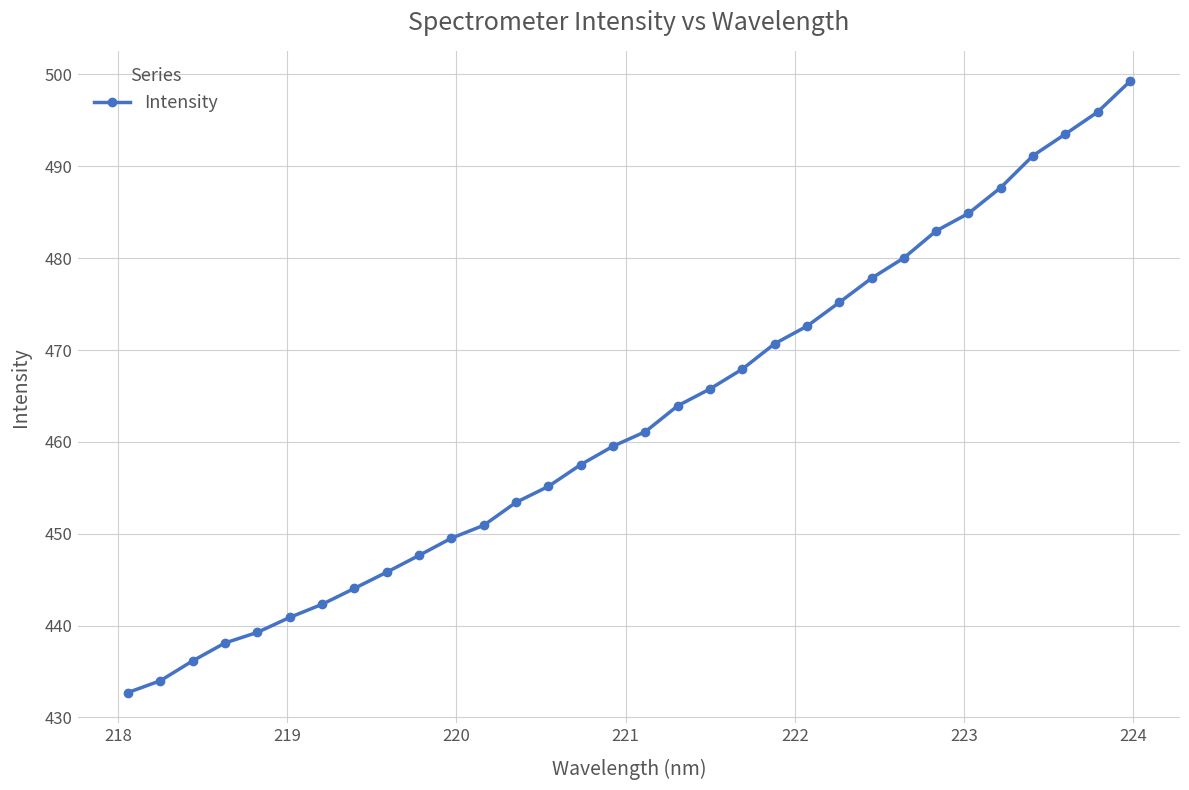

What is the smallest value displayed?

432.7